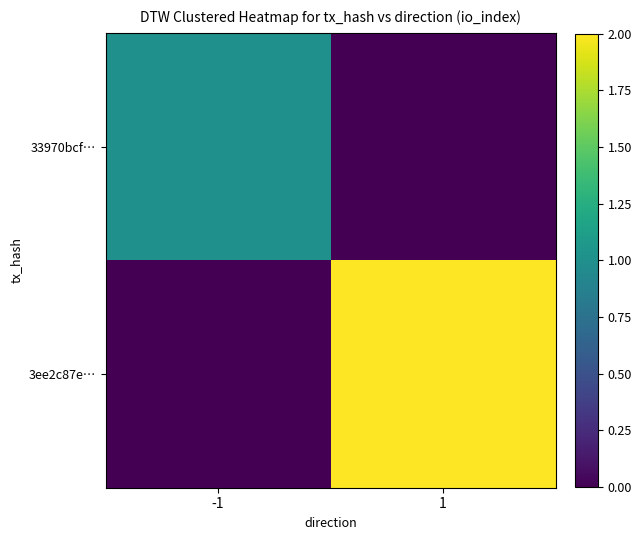

Which category has the lowest value across all series?

1